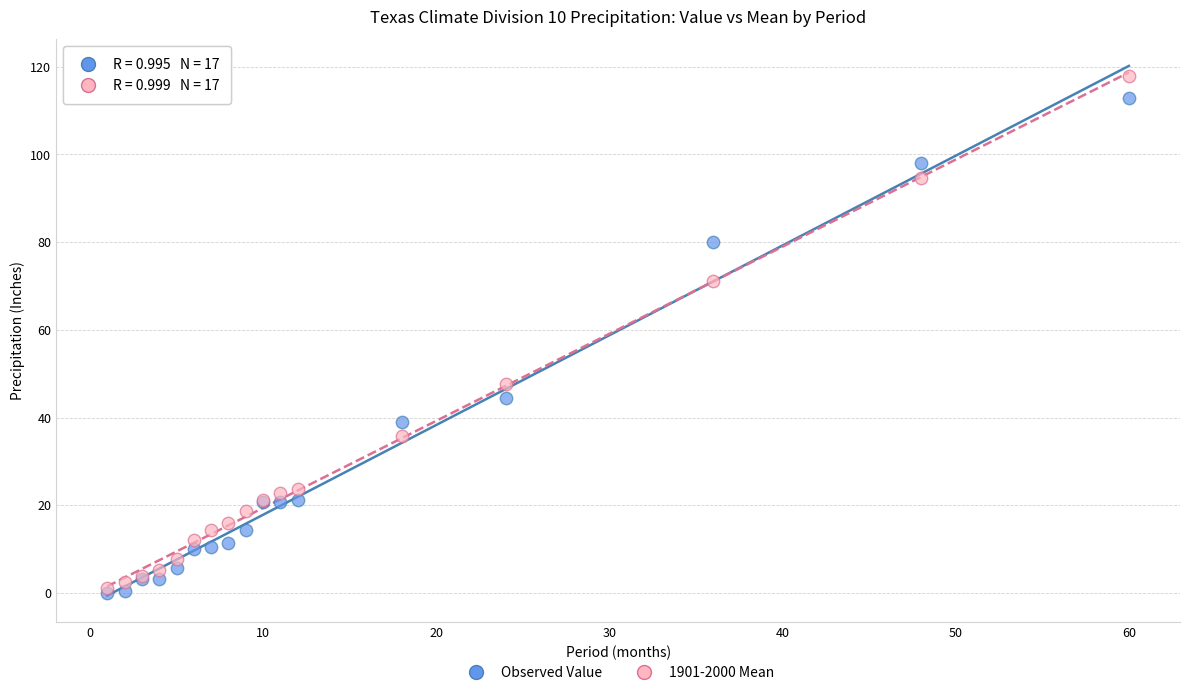

Which series contains the lowest Y value?

Observed Value